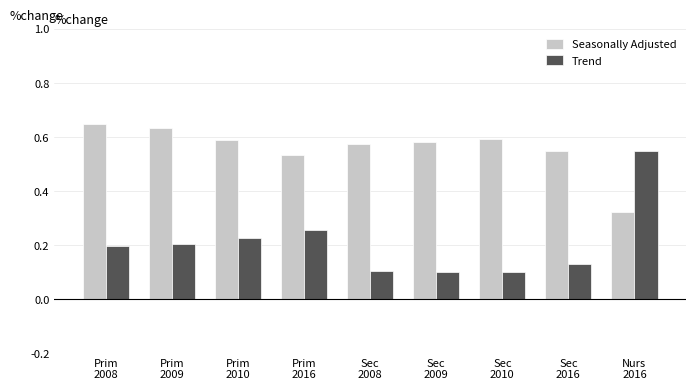

List the series in order of their peak value, highest first.

Seasonally Adjusted, Trend